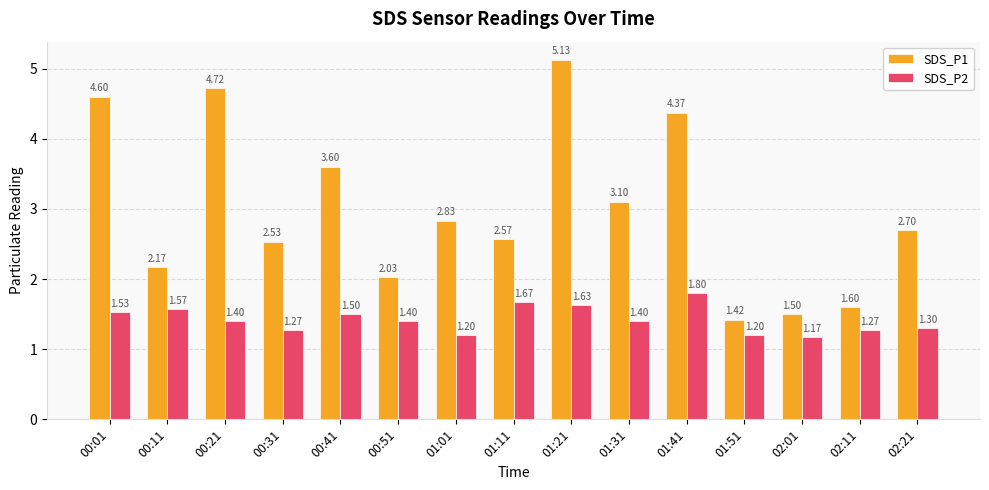

How many bars are there in total?

30